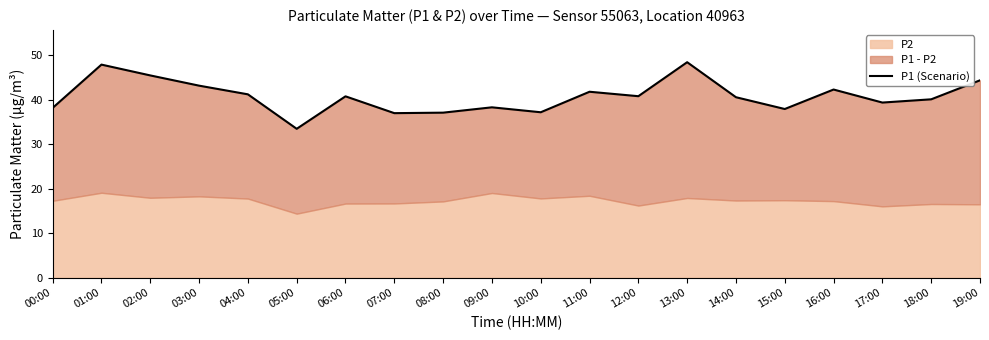

What is the label of the 2nd point from the right?

18:00